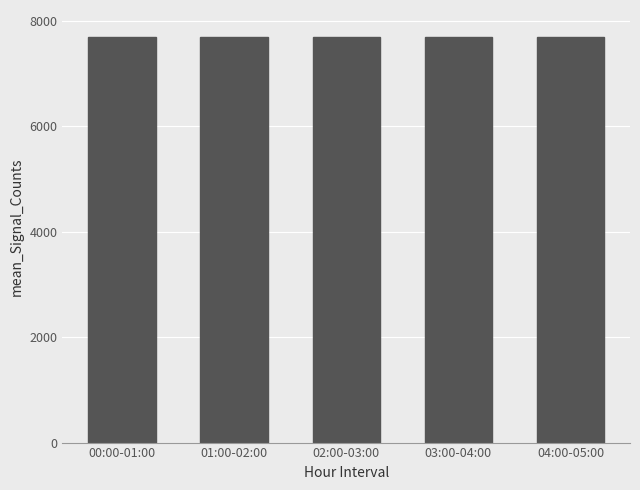

What is the maximum value shown in the chart?

7697